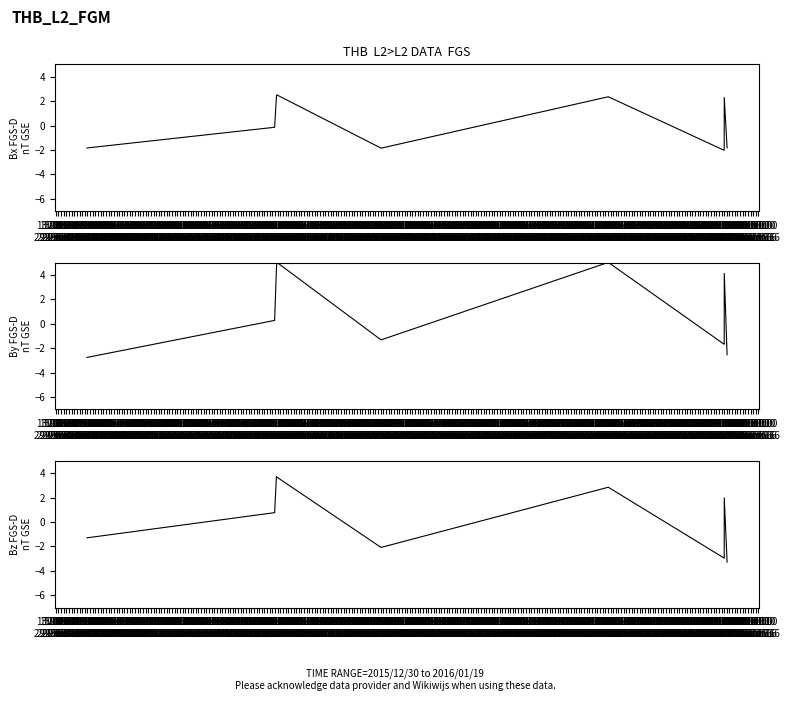

Rank the series at 23:00:00
29 Dec 15 from lowest to highest value.

Bx FGS-D nT GSE, Bz FGS-D nT GSE, By FGS-D nT GSE